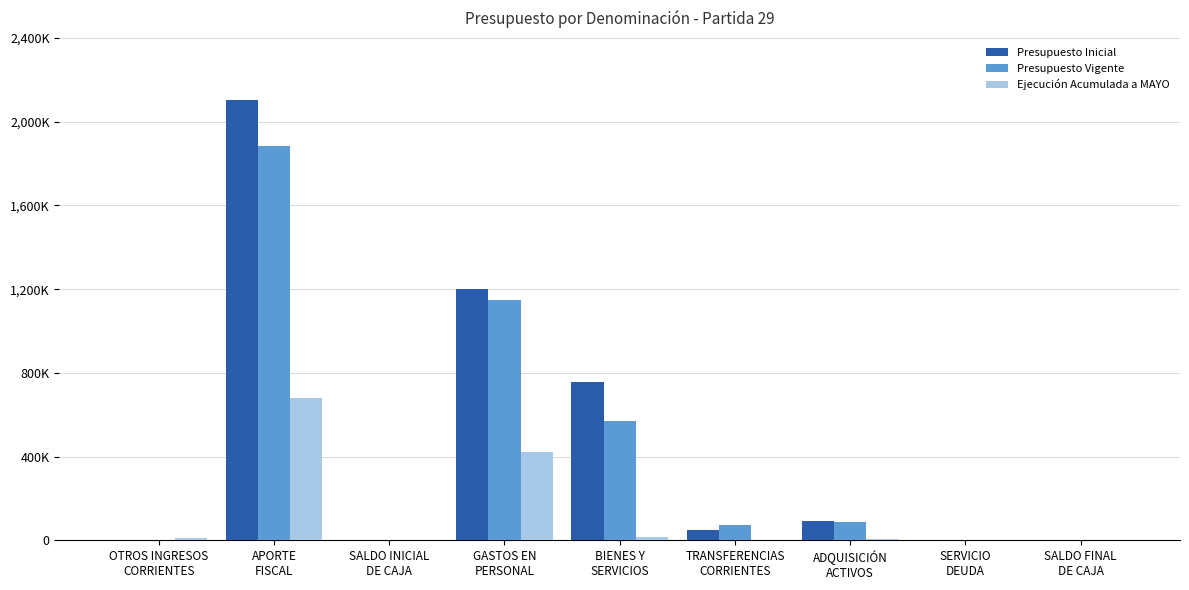

What is the total value across all series at BIENES Y
SERVICIOS?

1345170